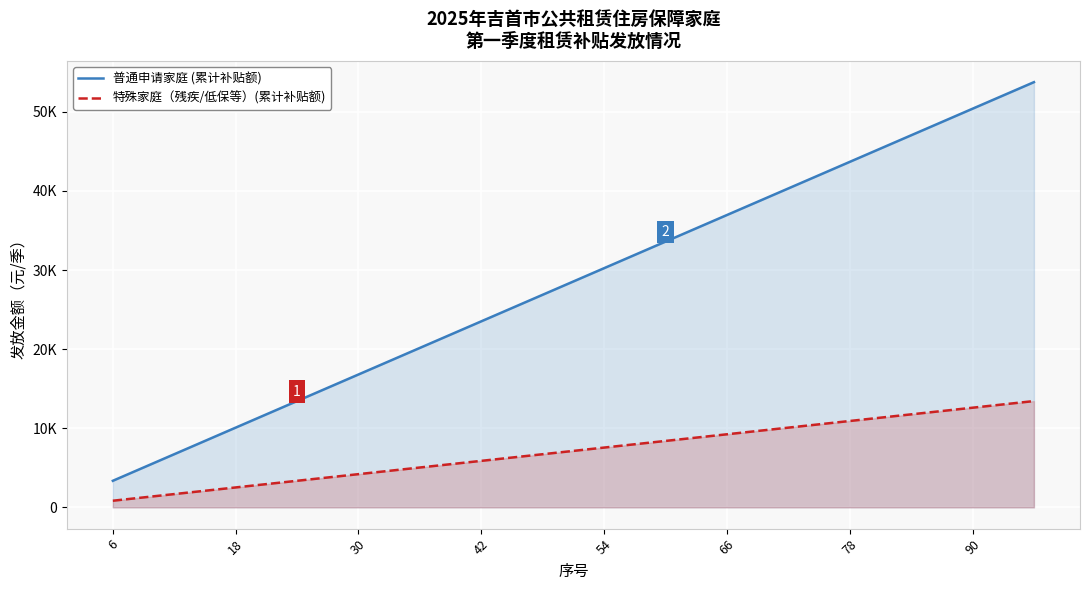

Between 42 and 10, which series saw the biggest shift?

普通申请家庭 (累计补贴额)